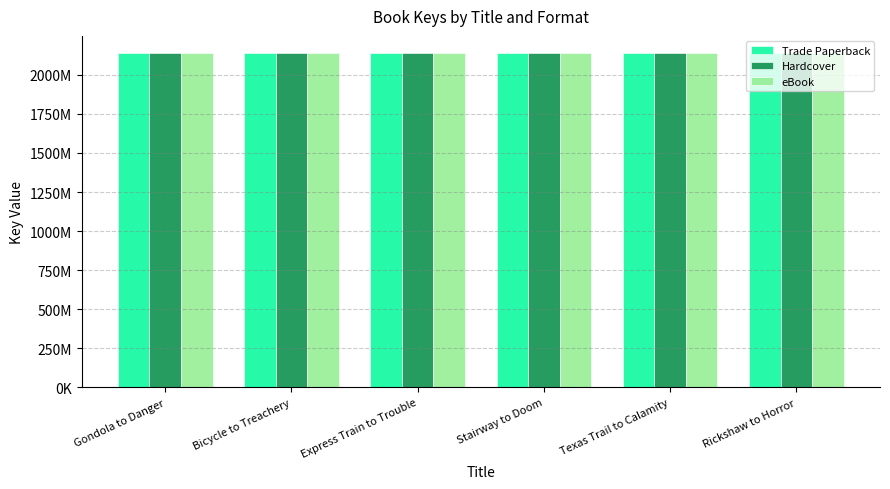

Reading left to right, extract all data points from this chart.

Trade Paperback: 2141920572	2141912454	2141918594	2141709986	2141693122	2141710449
Hardcover: 2141920572	2141912454	2141918594	2141709986	2141693122	2141710449
eBook: 2141920572	2141912454	2141918594	2141709986	2141693122	2141710449